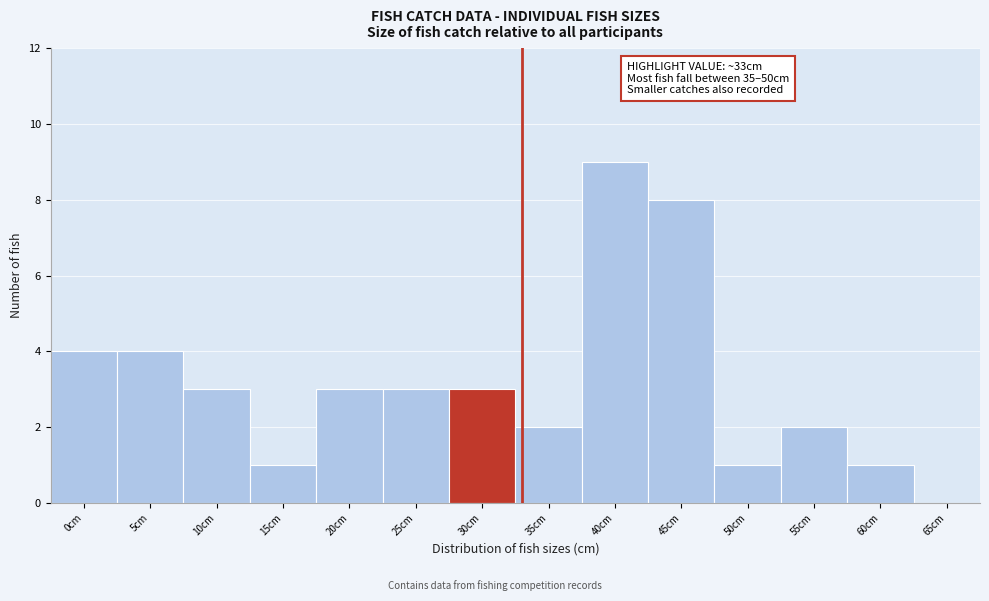

Reading left to right, list all the values displayed in this chart.

0cm=4	5cm=4	10cm=3	15cm=1	20cm=3	25cm=3	30cm=3	35cm=2	40cm=9	45cm=8	50cm=1	55cm=2	60cm=1	65cm=0